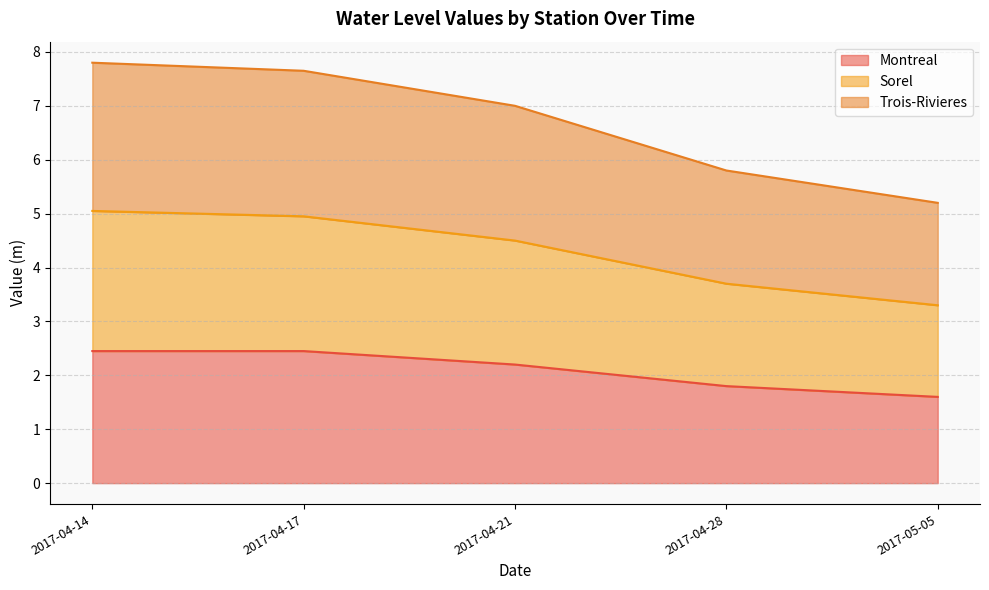

What is the minimum value for Montreal?

1.6